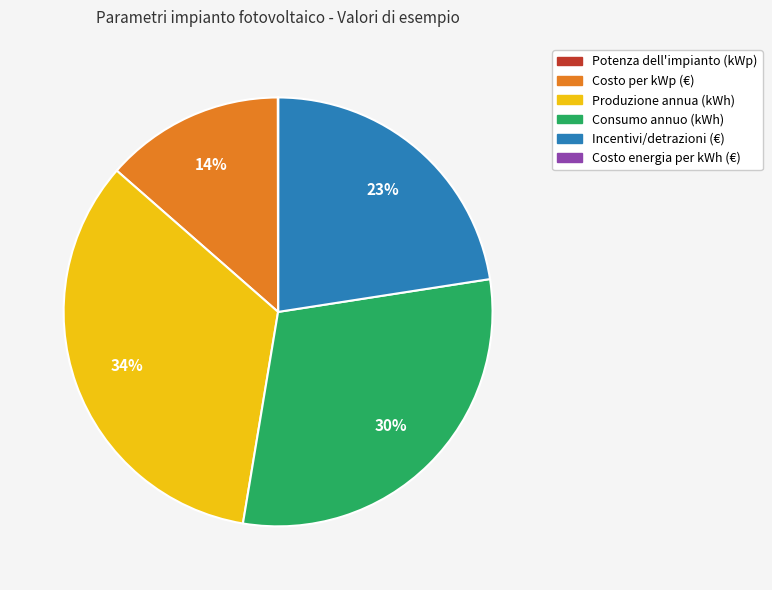

Which category has the biggest portion of the pie?

Produzione annua (kWh)